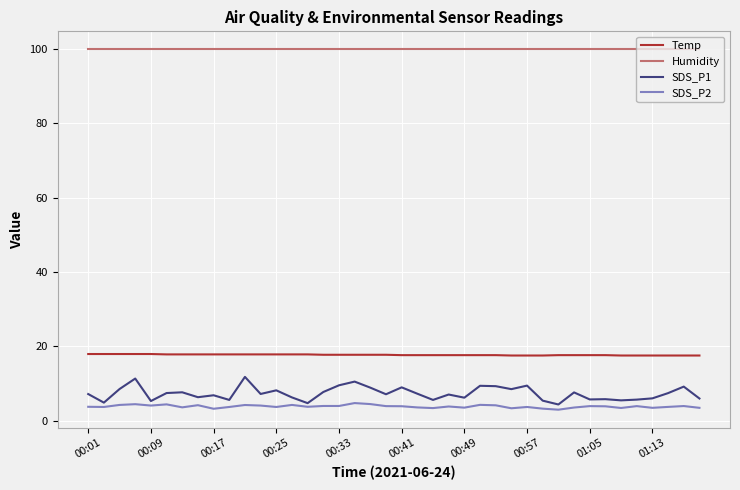

What is the sum of all SDS_P1 values?

291.5